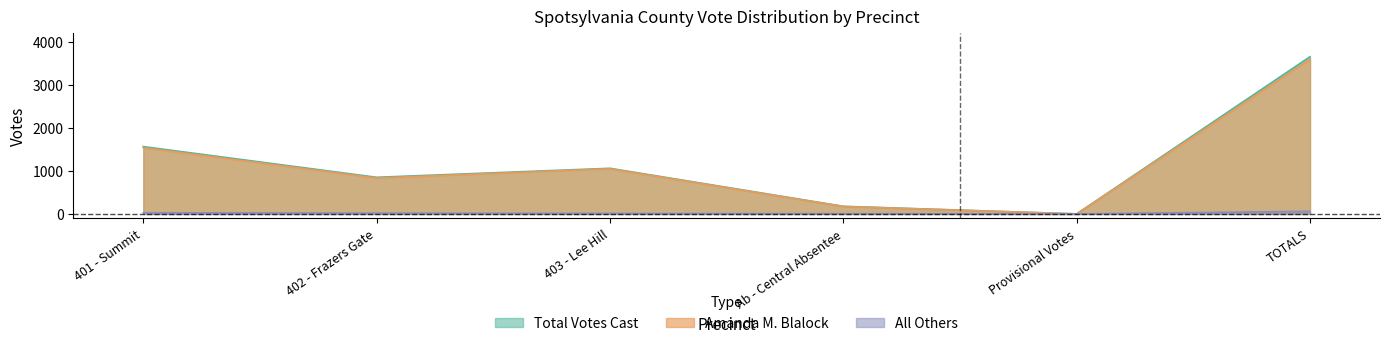

Which series has the largest range (max minus min)?

Total Votes Cast